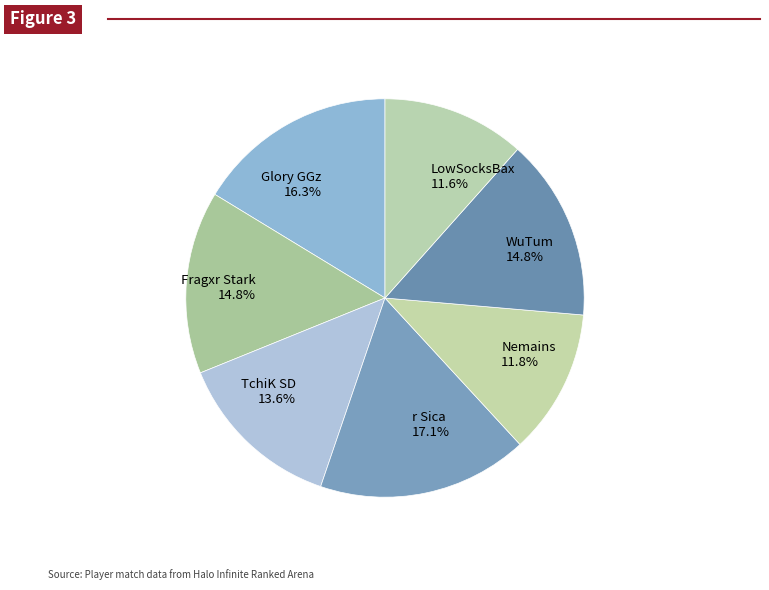

Which has a higher value, Nemains or WuTum?

WuTum